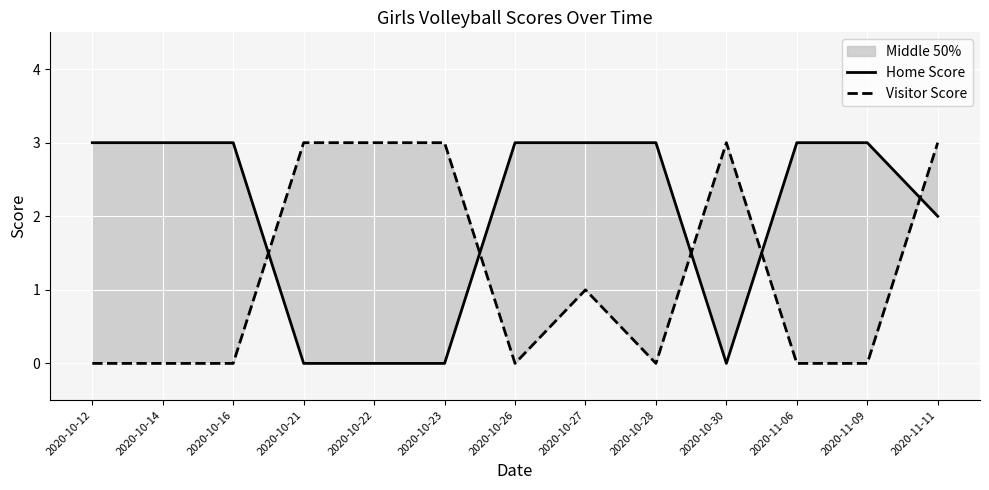

Reading right to left, transcribe all the data shown in this chart.

Home Score: 2	3	3	0	3	3	3	0	0	0	3	3	3
Visitor Score: 3	0	0	3	0	1	0	3	3	3	0	0	0